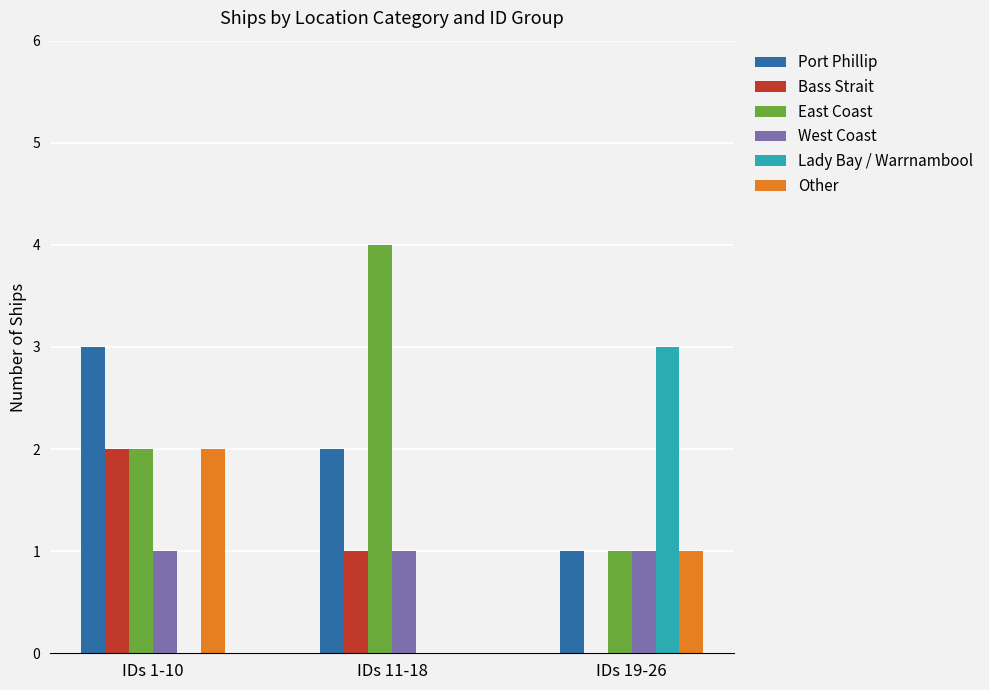

How many positive values does the Other series have?

2